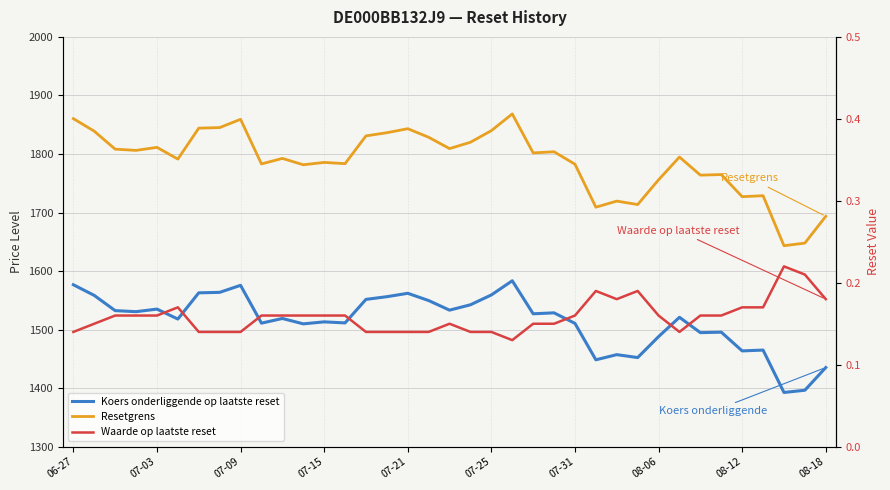

Which series has the widest spread of values?

Resetgrens